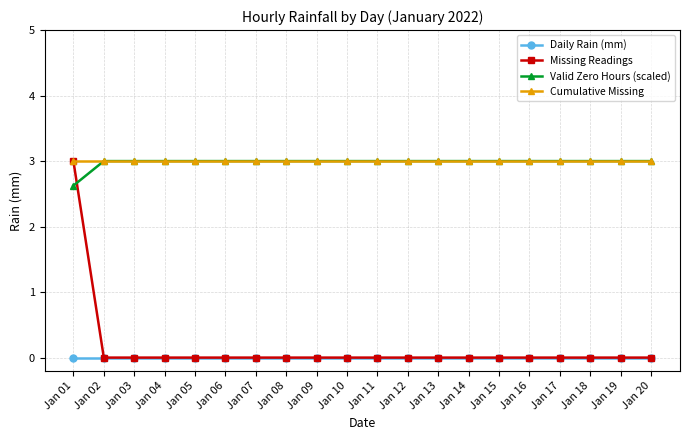

What are all the series names shown in the legend?

Daily Rain (mm), Missing Readings, Valid Zero Hours (scaled), Cumulative Missing